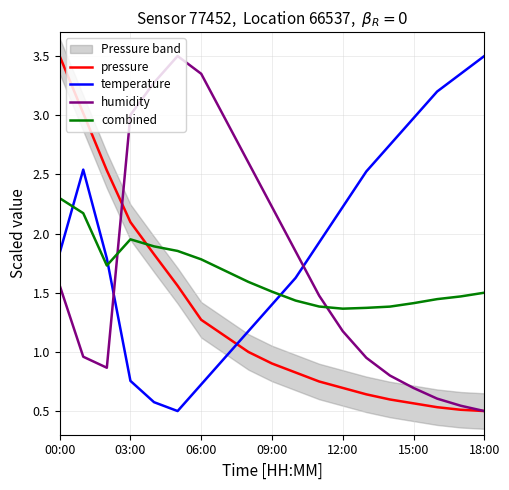

The pressure series shows 1.0 at 00:00. True or false?

False